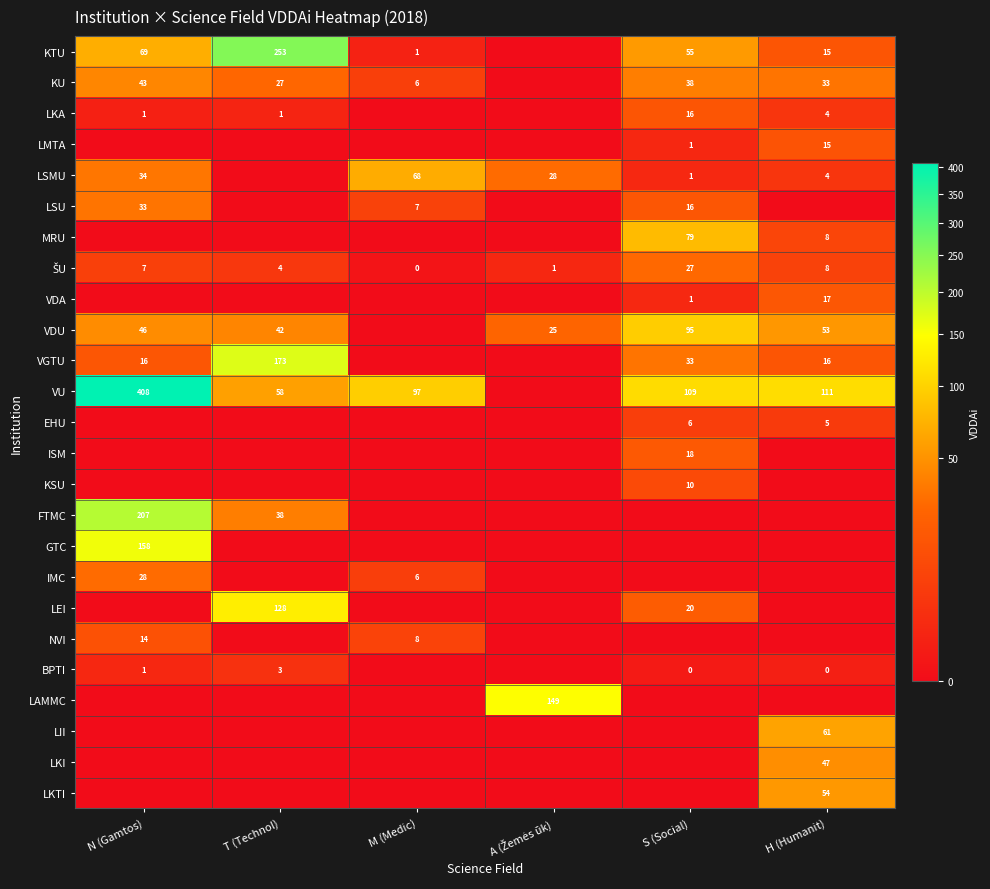

At how many categories does at least one series exceed 164?

2